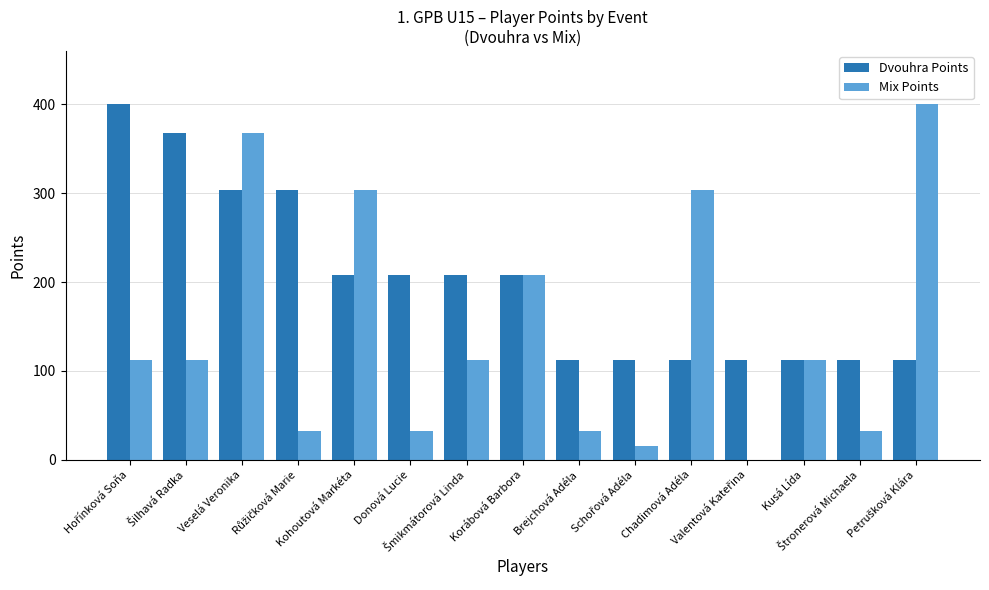

Which series has the largest total across all categories?

Dvouhra Points